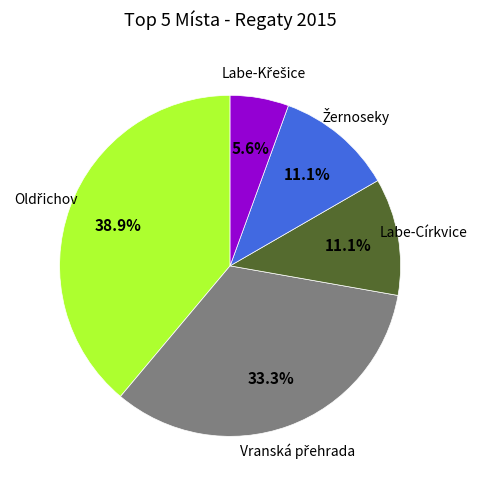

Is there any slice that represents more than half of the pie?

No